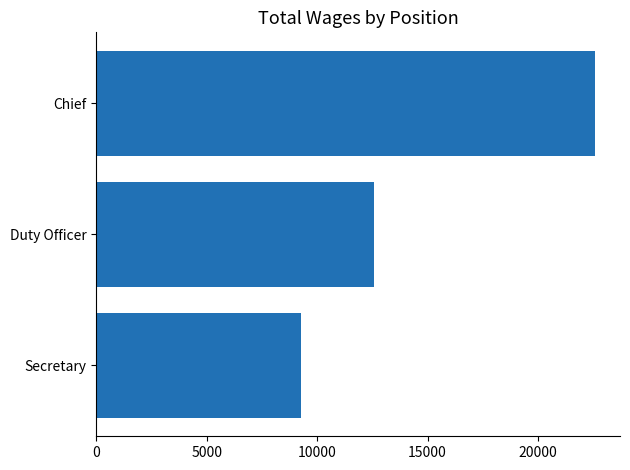

What is the ratio of the value at Secretary to the value at Chief?

0.4